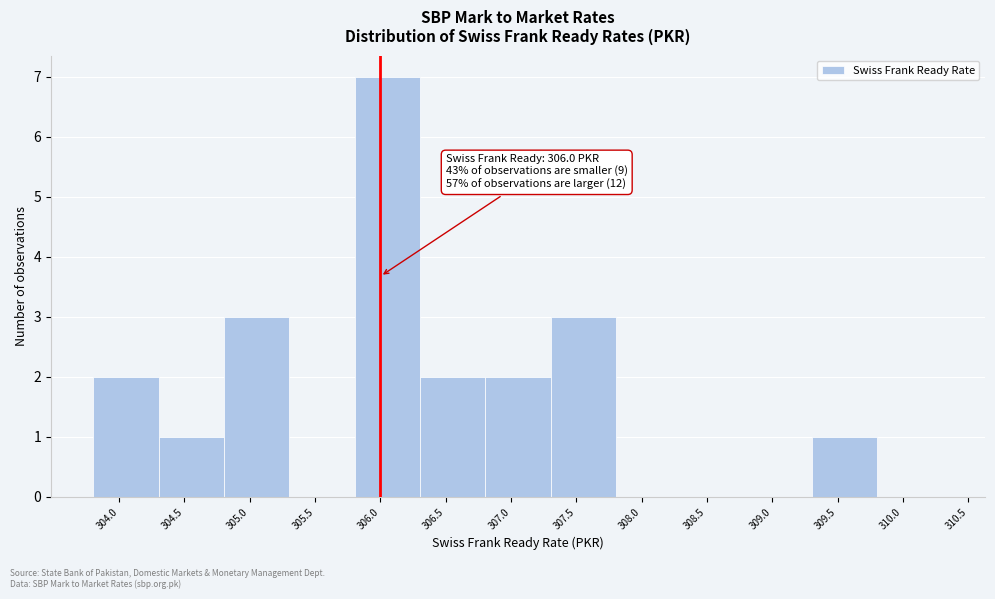

Which range on the x-axis has the tallest bar?

305.8 to 306.3